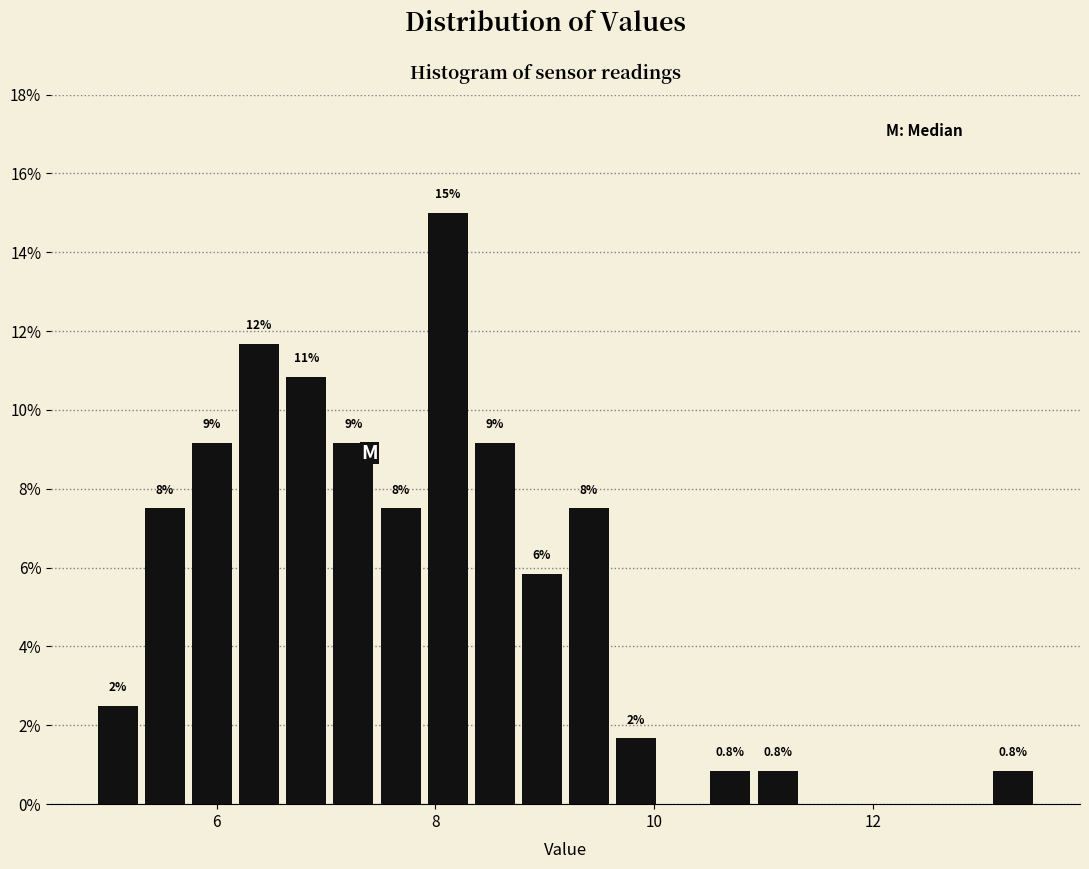

Around what value on the x-axis is the tallest bar? Give the approximate position of its centre, as read against the axis.

8.2